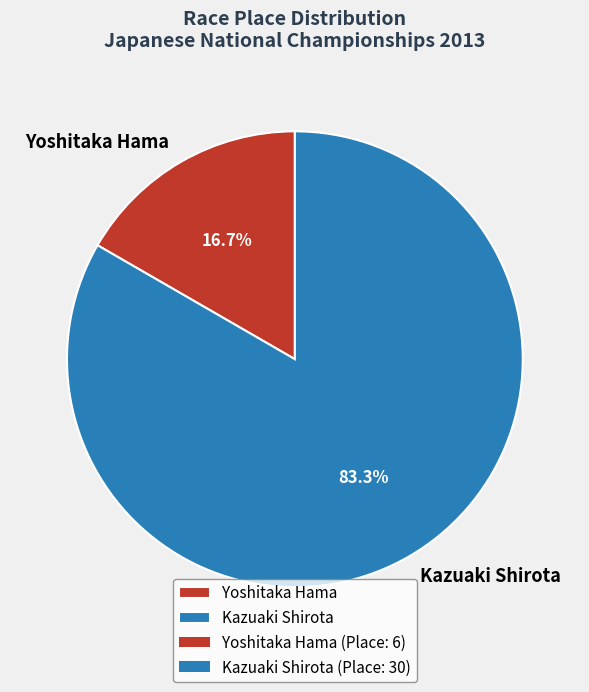

How many segments does this pie chart have?

2